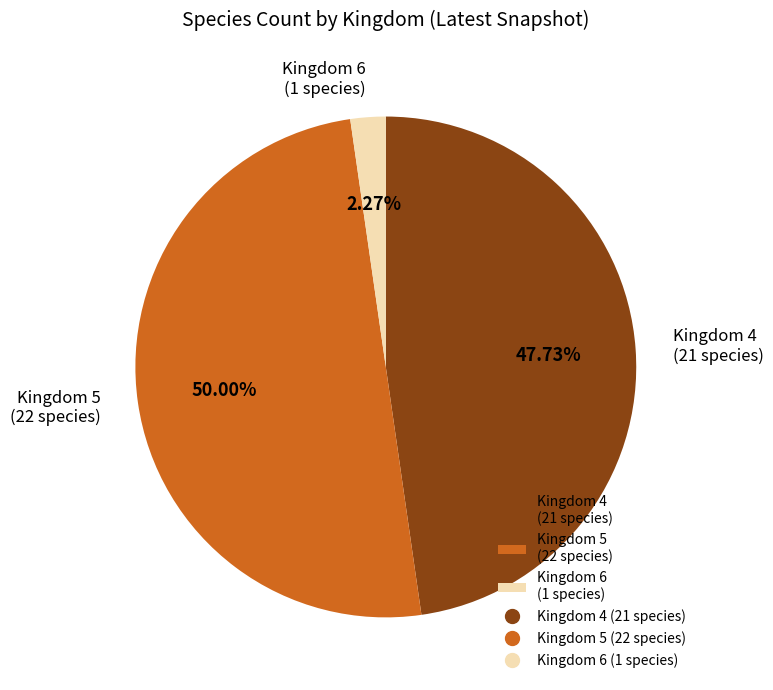

To the nearest percent, what is the difference between the largest and smallest slice percentages?

48%